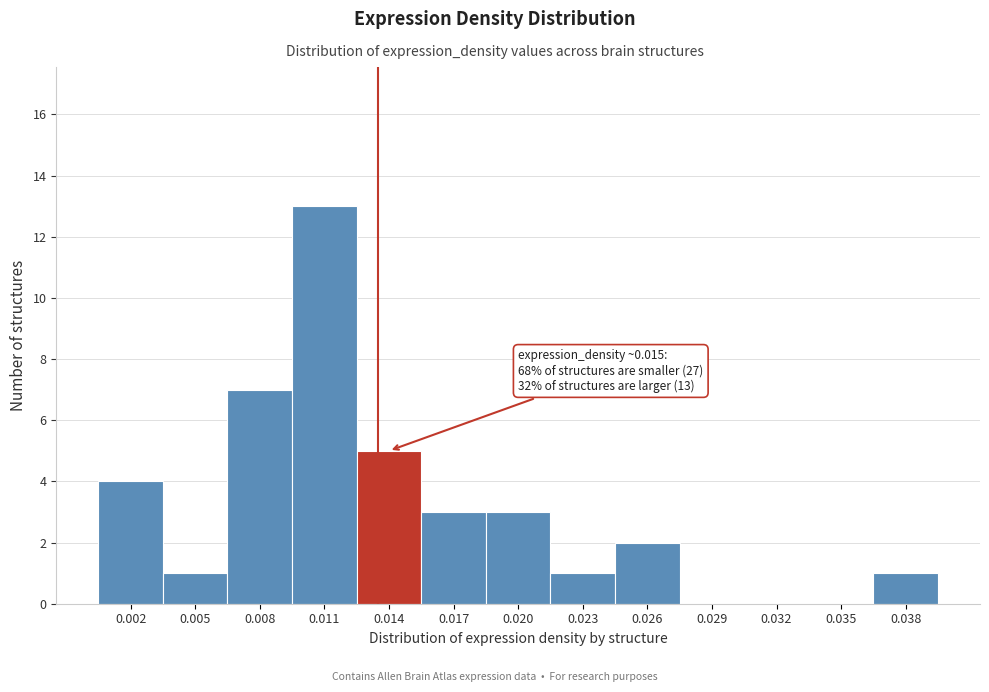

Reading left to right, list all the values displayed in this chart.

0.002=4	0.005=1	0.008=7	0.011=13	0.014=5	0.017=3	0.020=3	0.023=1	0.026=2	0.029=0	0.032=0	0.035=0	0.038=1